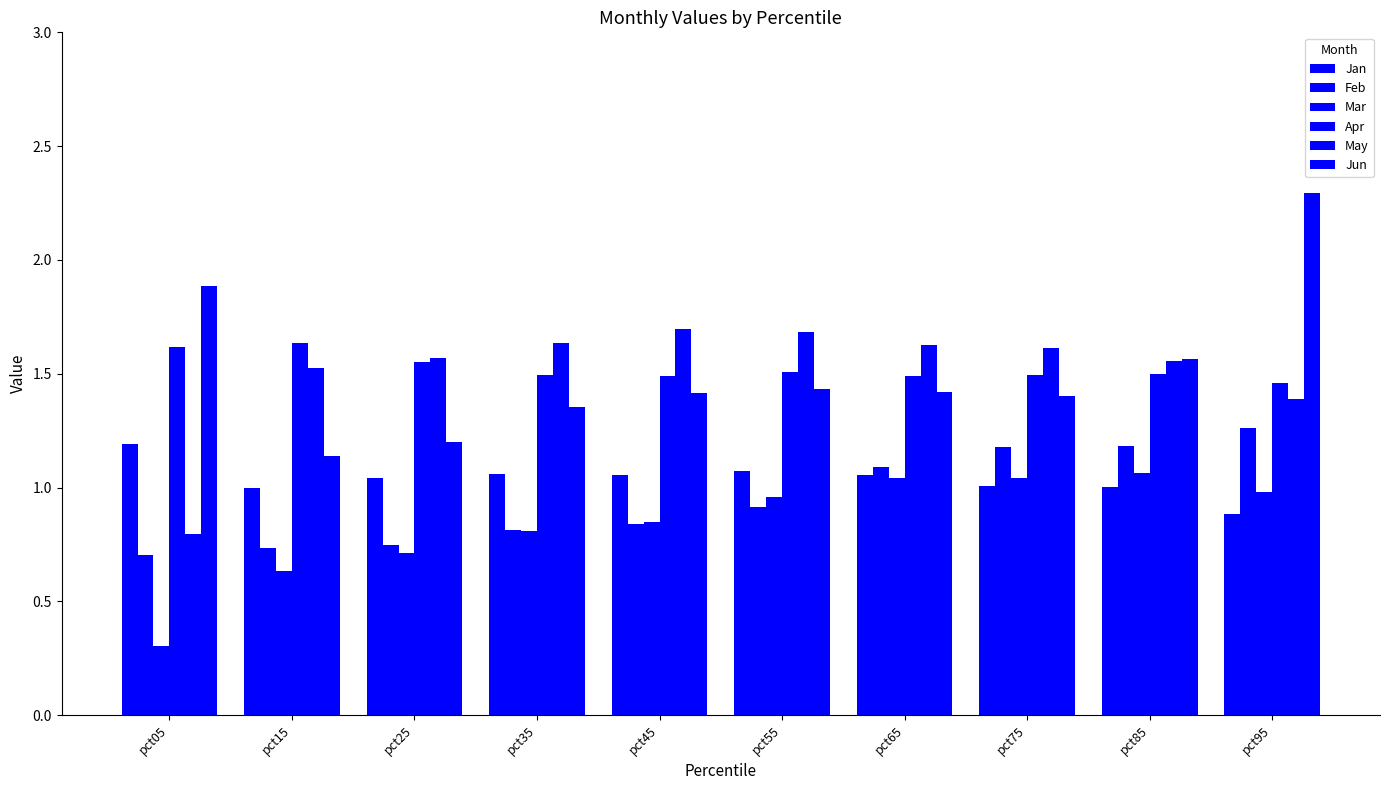

List the series in order of their peak value, highest first.

Jun, May, Apr, Feb, Jan, Mar